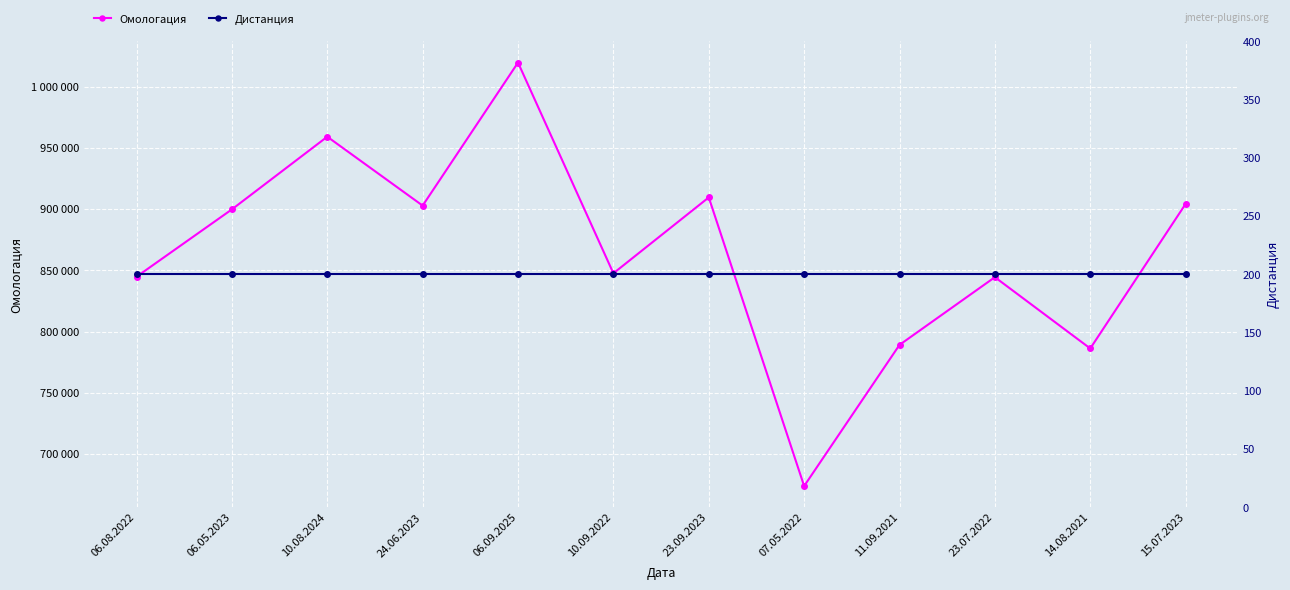

Rank the series at 23.09.2023 from lowest to highest value.

Дистанция, Омологация